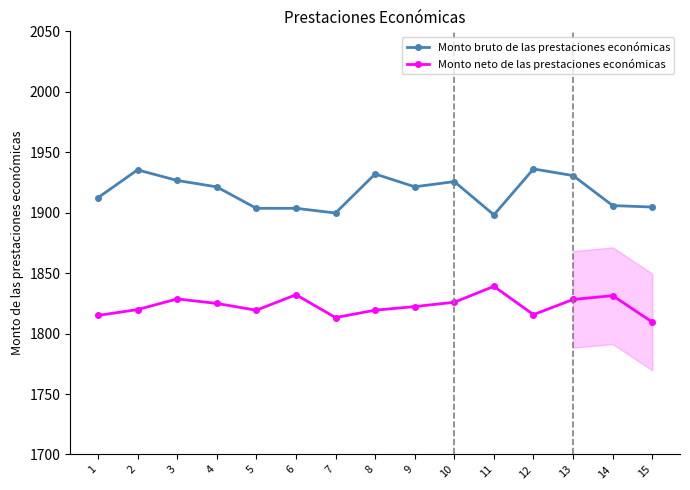

What is the sum of all Monto bruto de las prestaciones económicas values?

28757.4